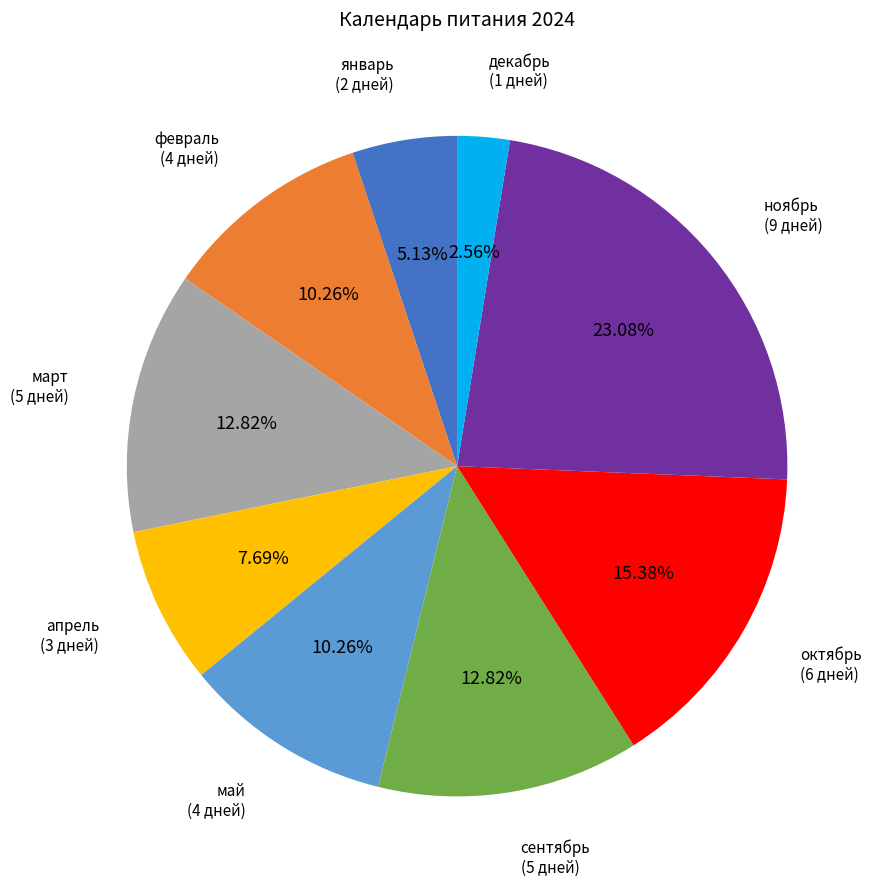

Does any single category account for the majority?

No